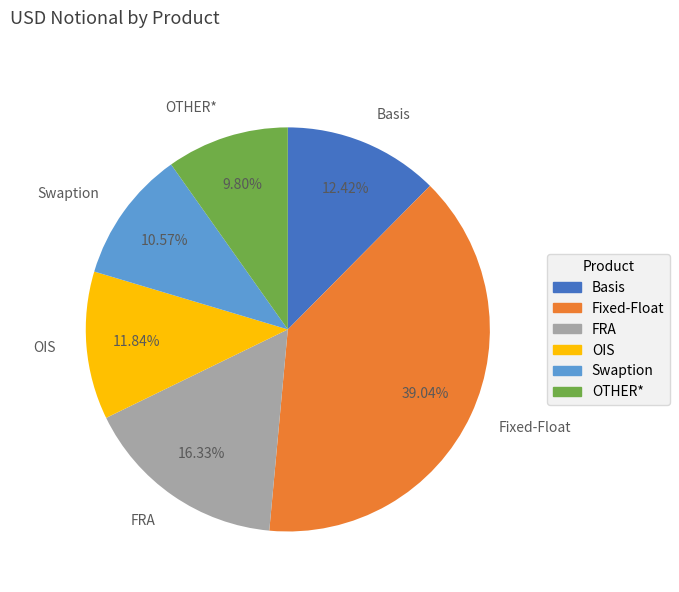

Which slice is the largest?

Fixed-Float